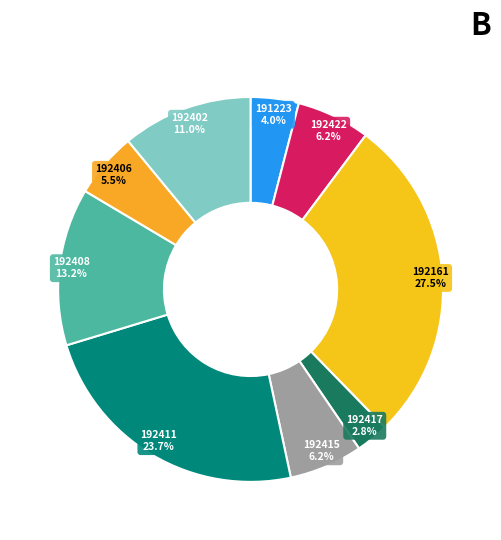

The 191223 slice represents 4% of the pie. True or false?

True